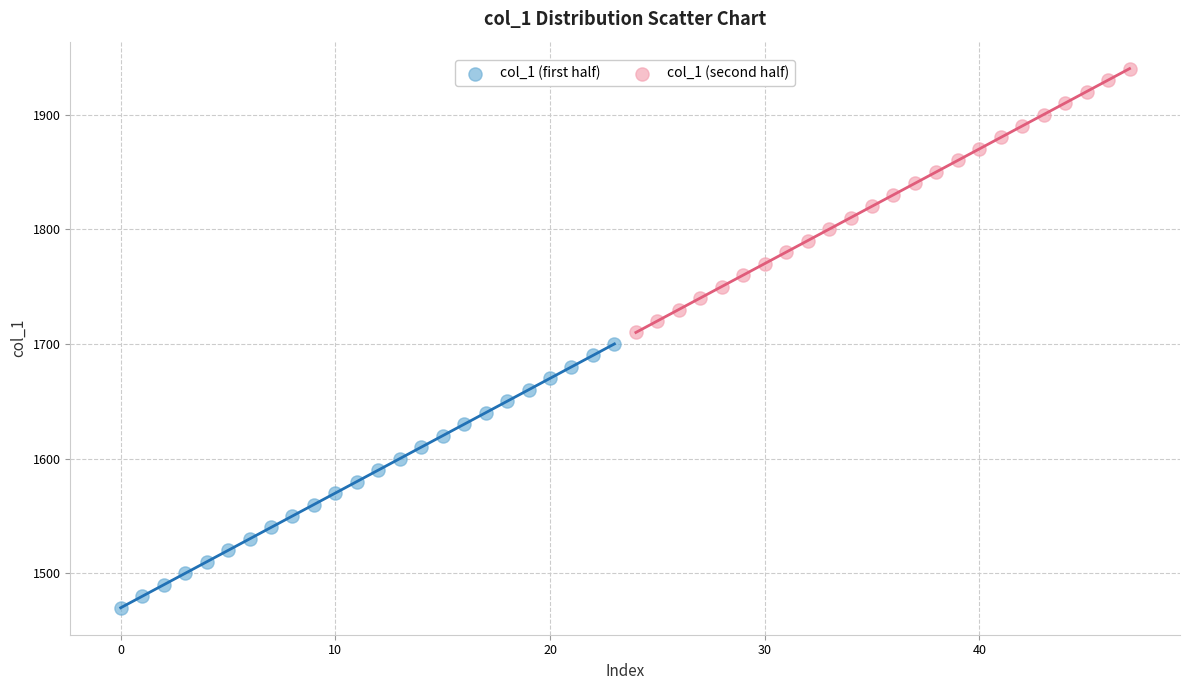

Which series reaches the maximum Y coordinate?

col_1 (second half)